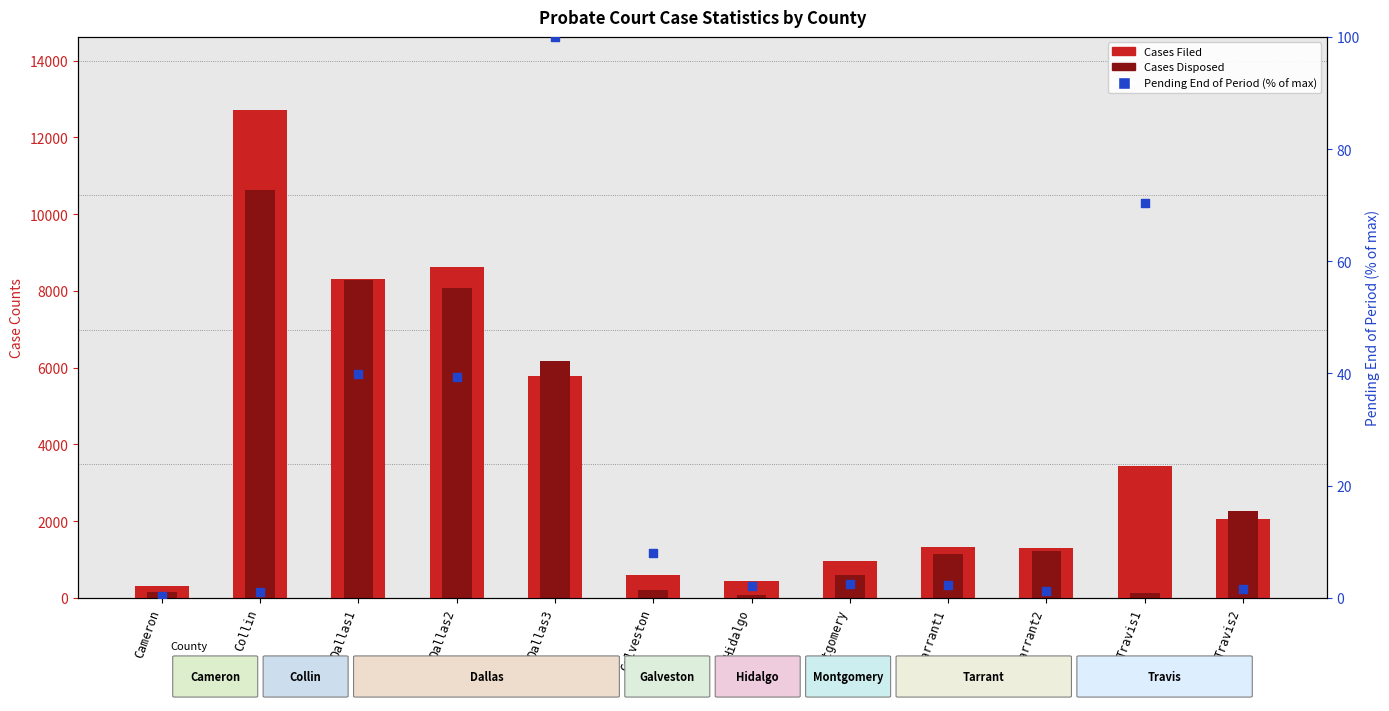

Which series contains the highest Y value?

Cases Filed